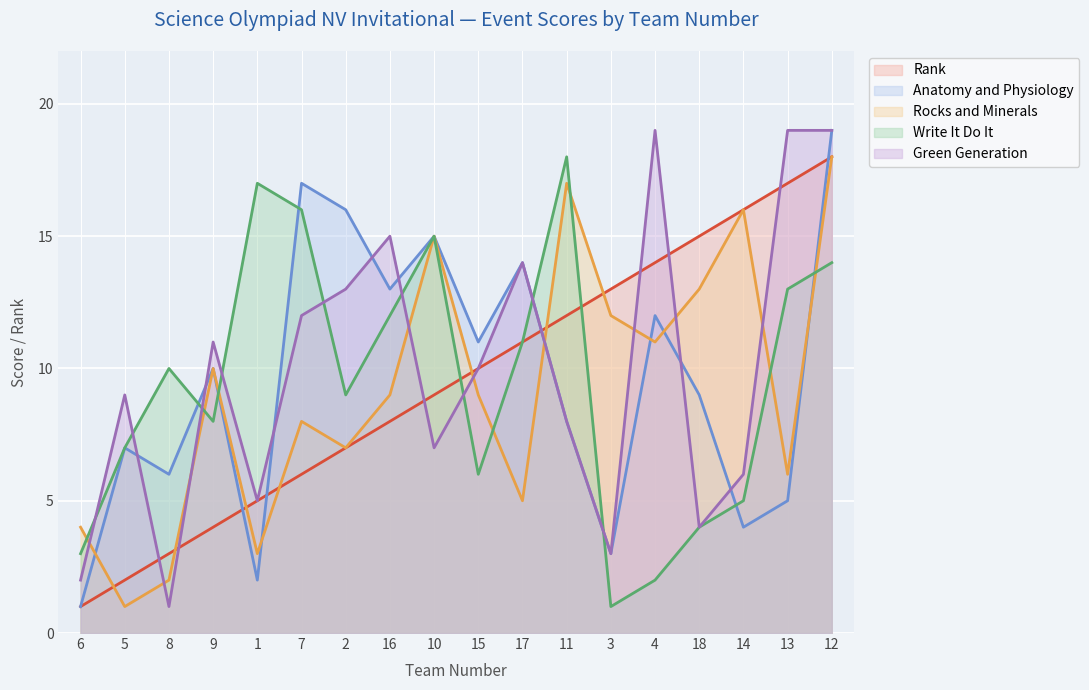

What is the approximate value of Rocks and Minerals at 1, to the nearest 5?

5